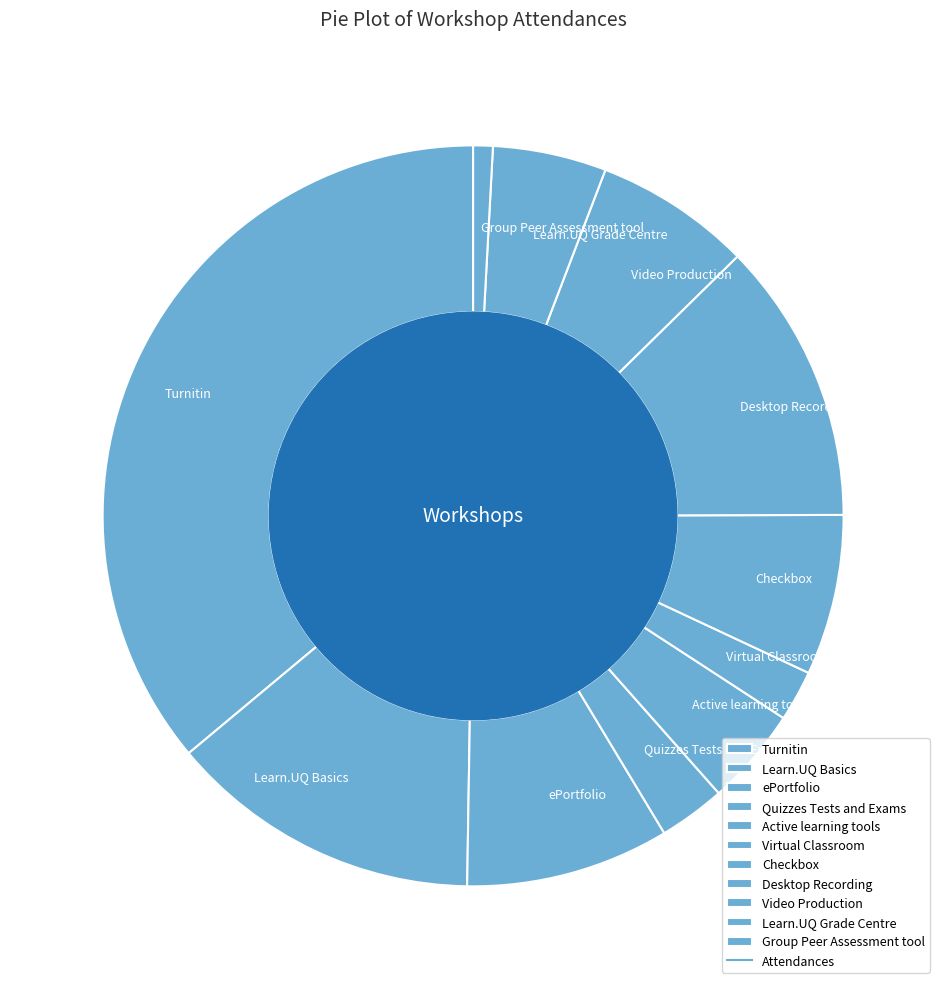

Combined, do Video Production and Learn.UQ Basics account for over 50%?

No